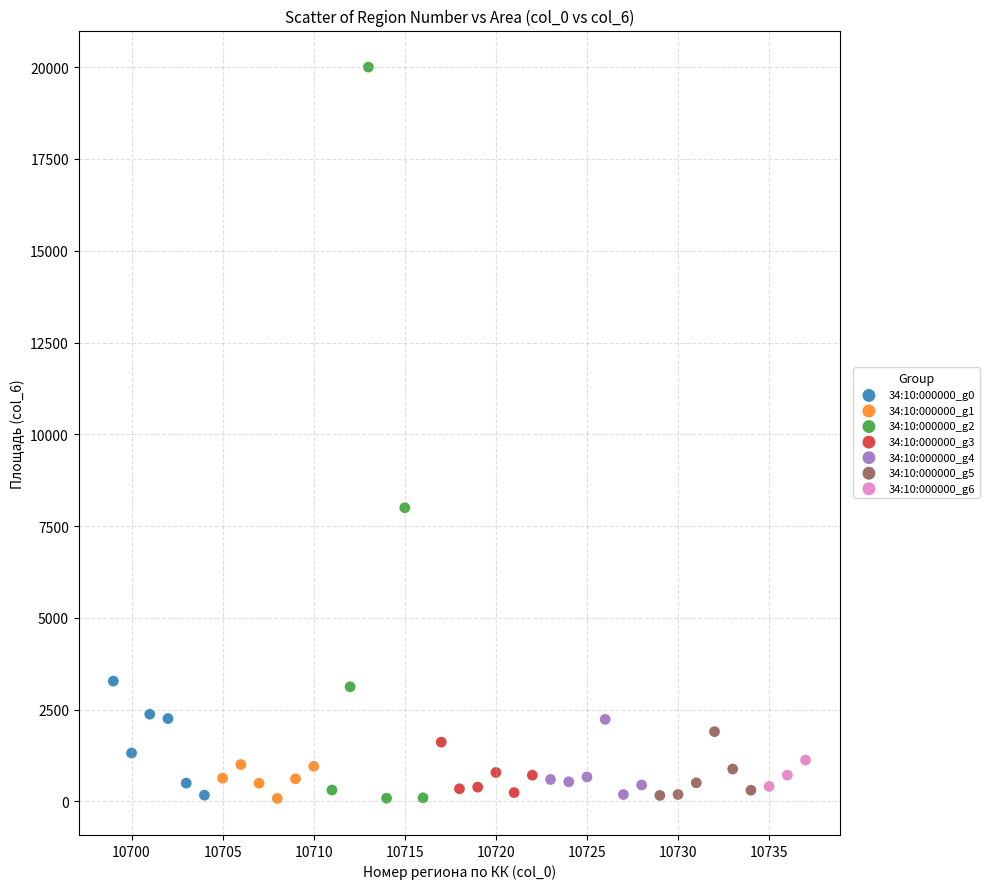

Which series contains the highest Y value?

34:10:000000_g2